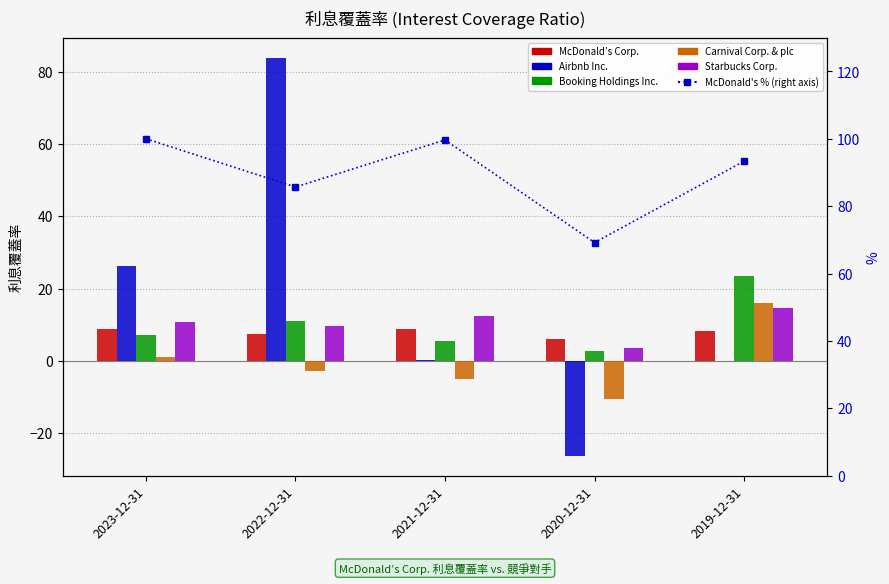

Between 2021-12-31 and 2022-12-31, which is larger?

2021-12-31